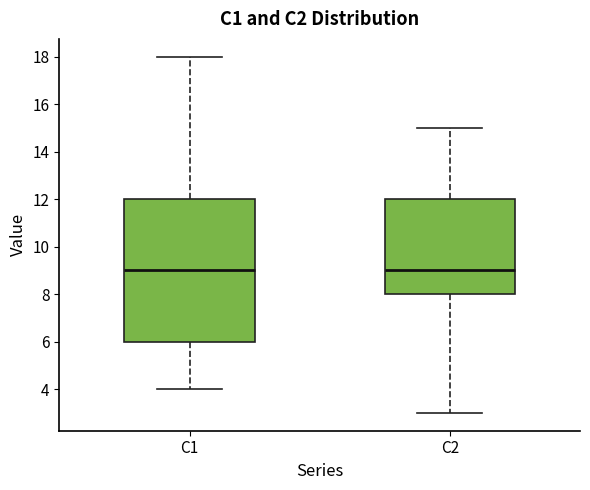

Where does the lower whisker of the box for C2 end on the y-axis? The values are not printed on the chart, so give them approximately, as read against the axis.

3